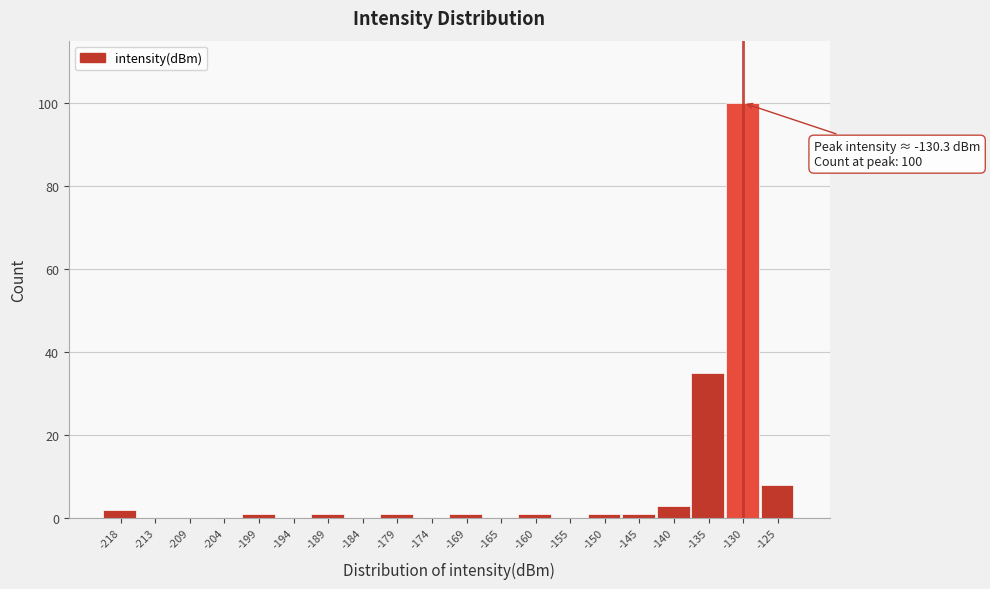

Which range on the x-axis has the tallest bar?

-133.0 to -128.0